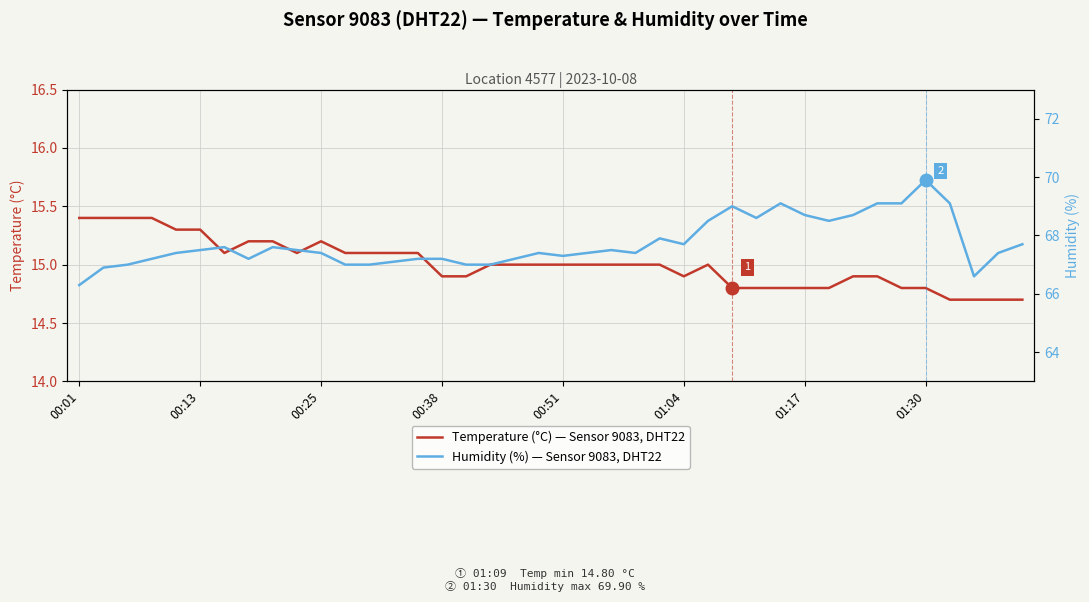

What is the average value of the Temperature (°C) — Sensor 9083, DHT22 series?

15.0